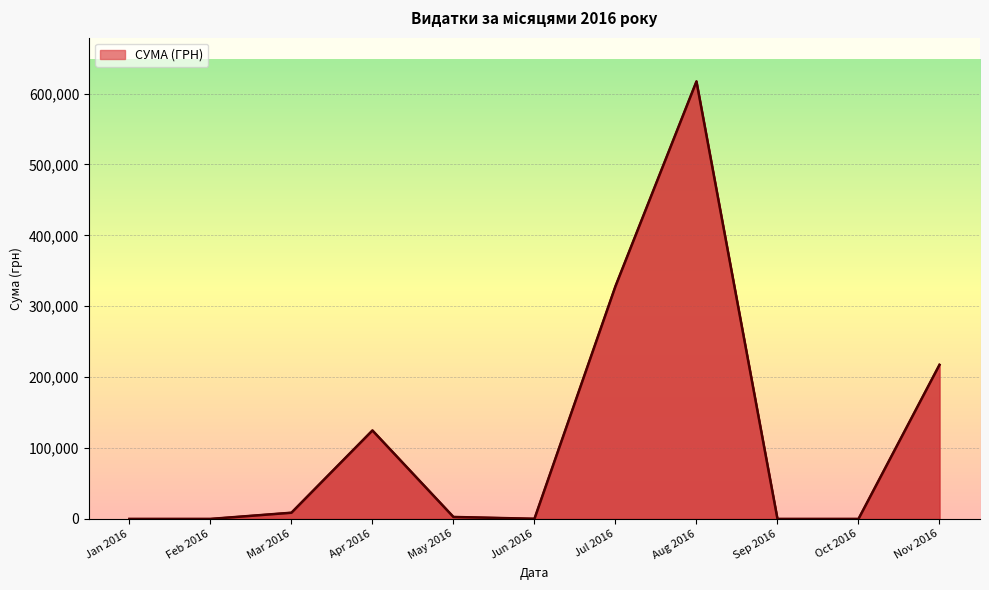

How many lines are shown in the chart?

1